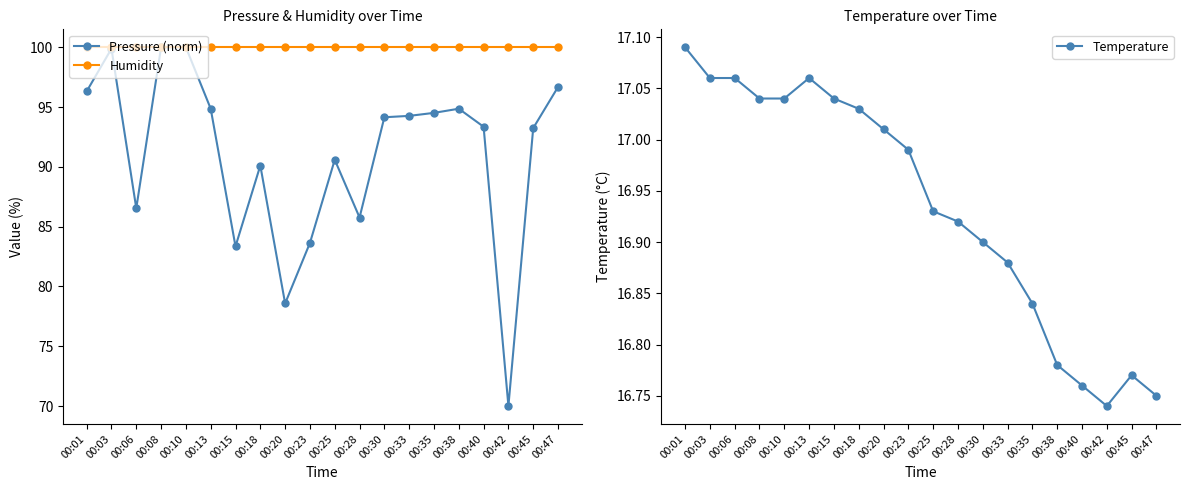

What is the value of the Temperature point at the 11th from the left?

16.9